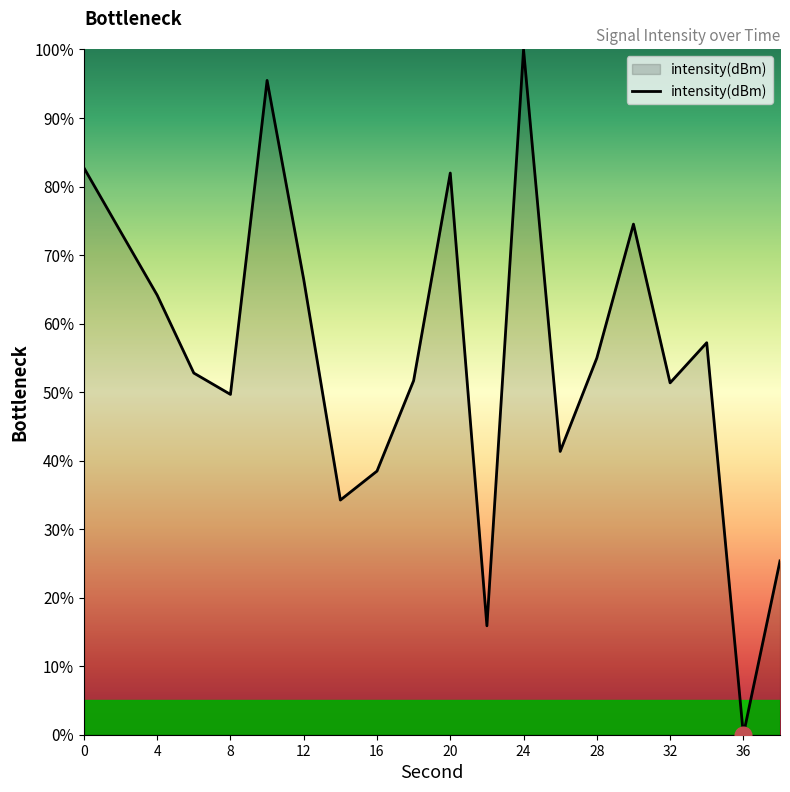

What is the difference between the maximum and minimum values?

100.0